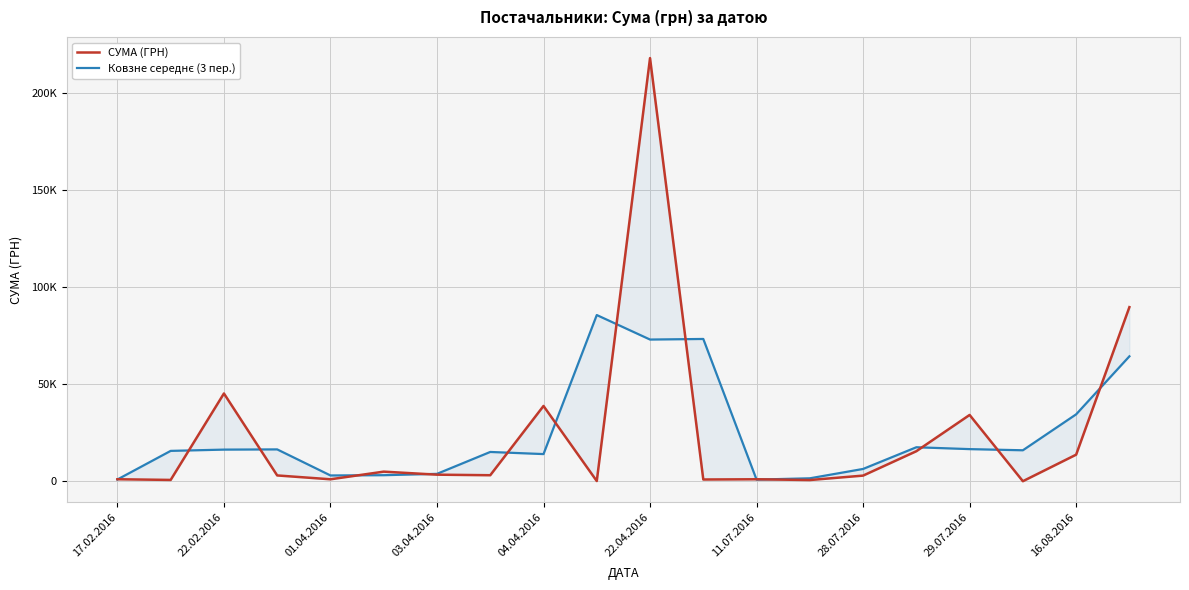

Rank the series by their maximum value, from highest to lowest.

СУМА (ГРН), Ковзне середнє (3 пер.)